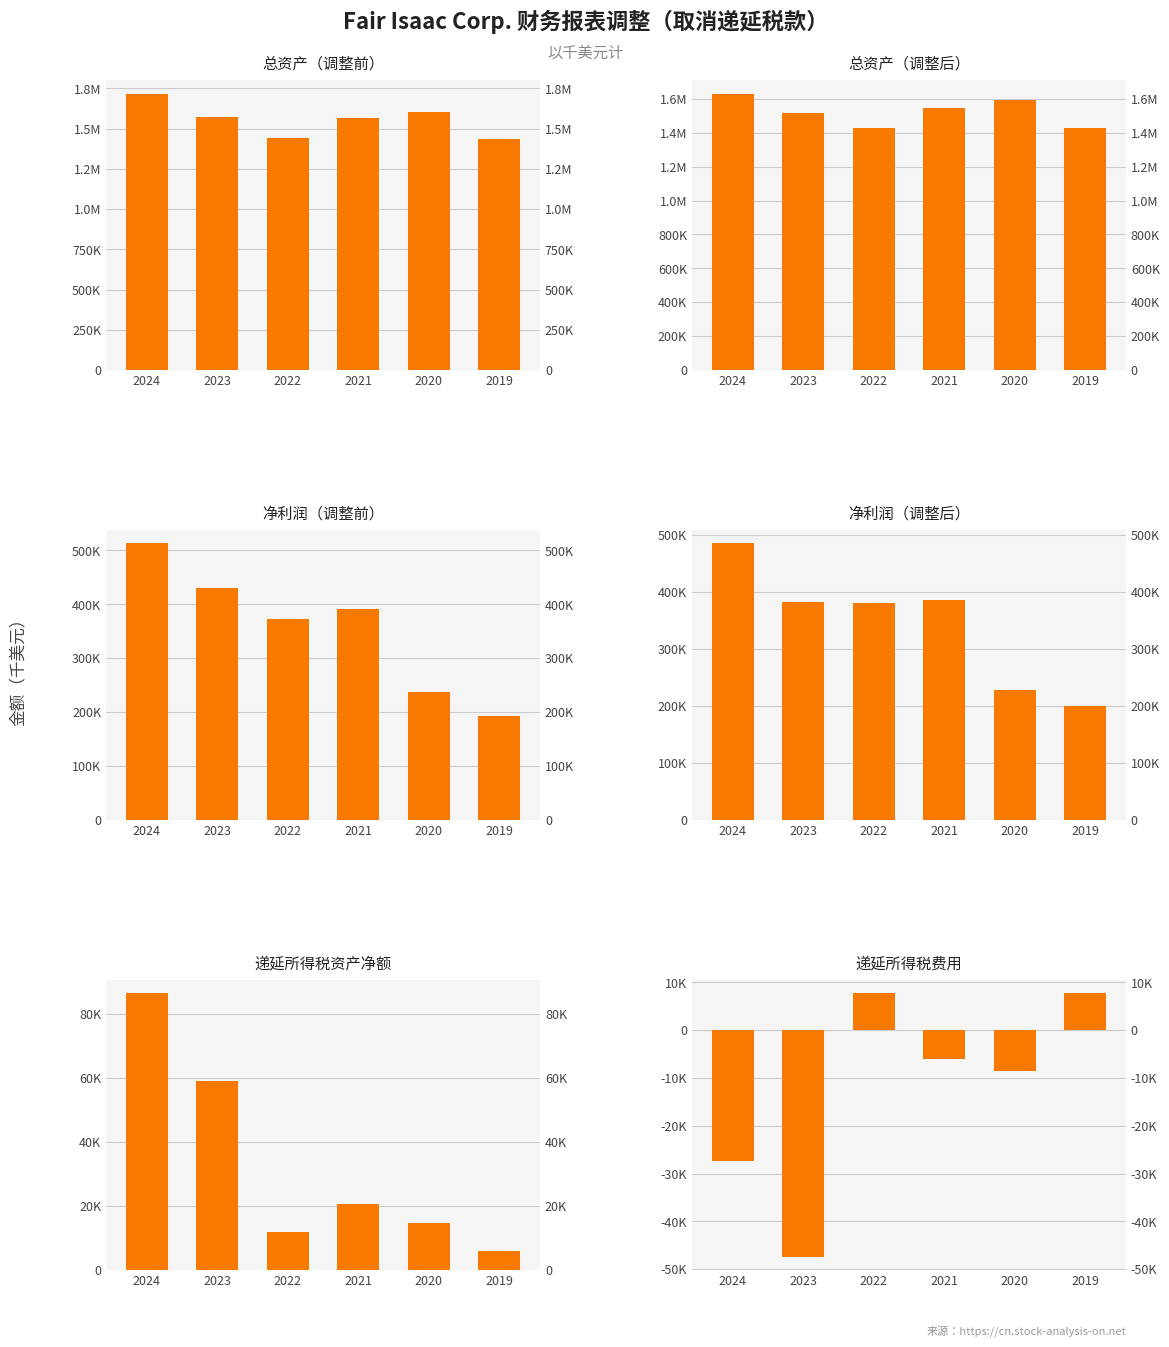

Is it true that 净利润（调整后） equals 386129 at 2021?

True